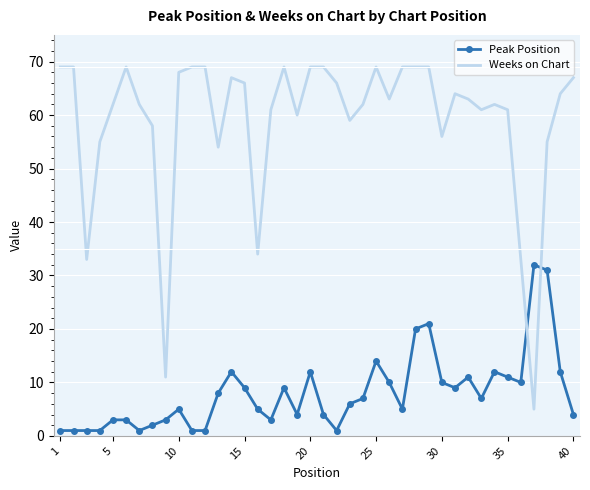

Which series ends up on top after the final intersection of Peak Position and Weeks on Chart?

Weeks on Chart